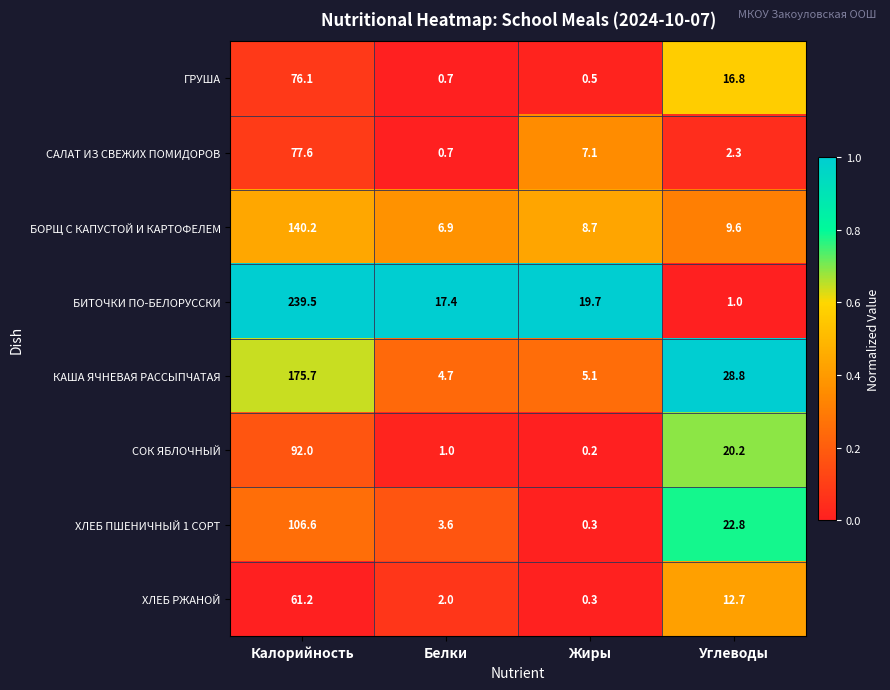

What is the difference between the КАША ЯЧНЕВАЯ РАССЫПЧАТАЯ values at Жиры and Белки?

0.4